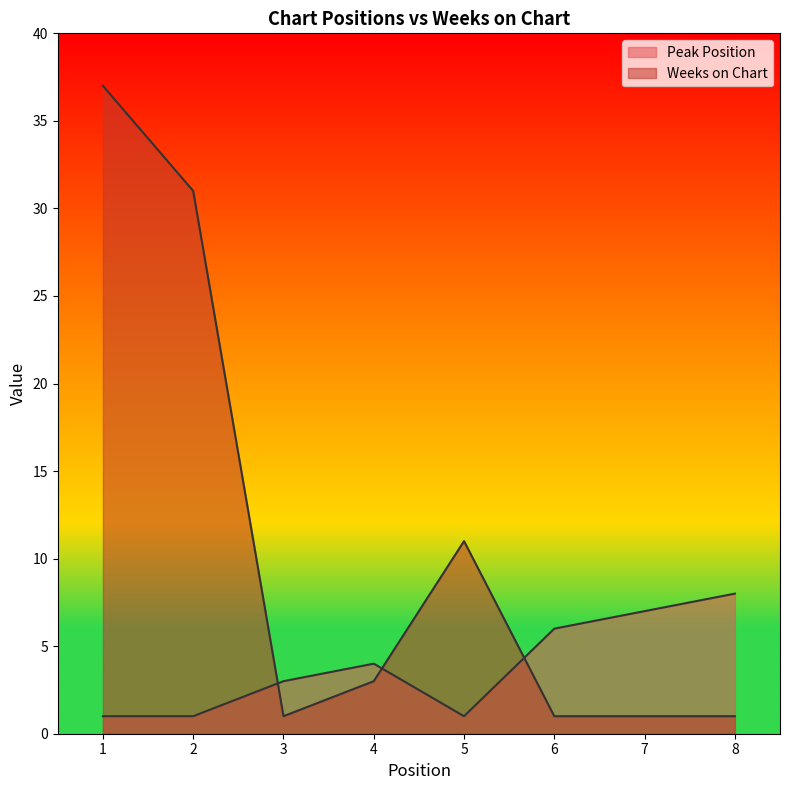

What is the sum of the Peak Position values at 2 and 4?

5